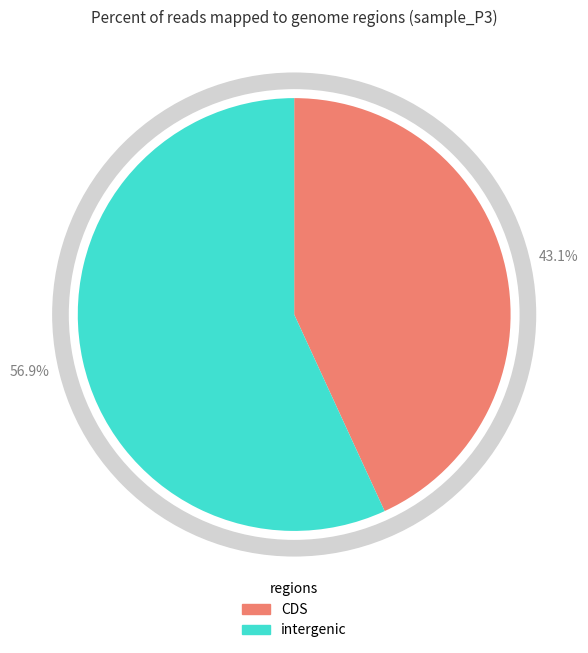

Is there any slice that represents more than half of the pie?

Yes